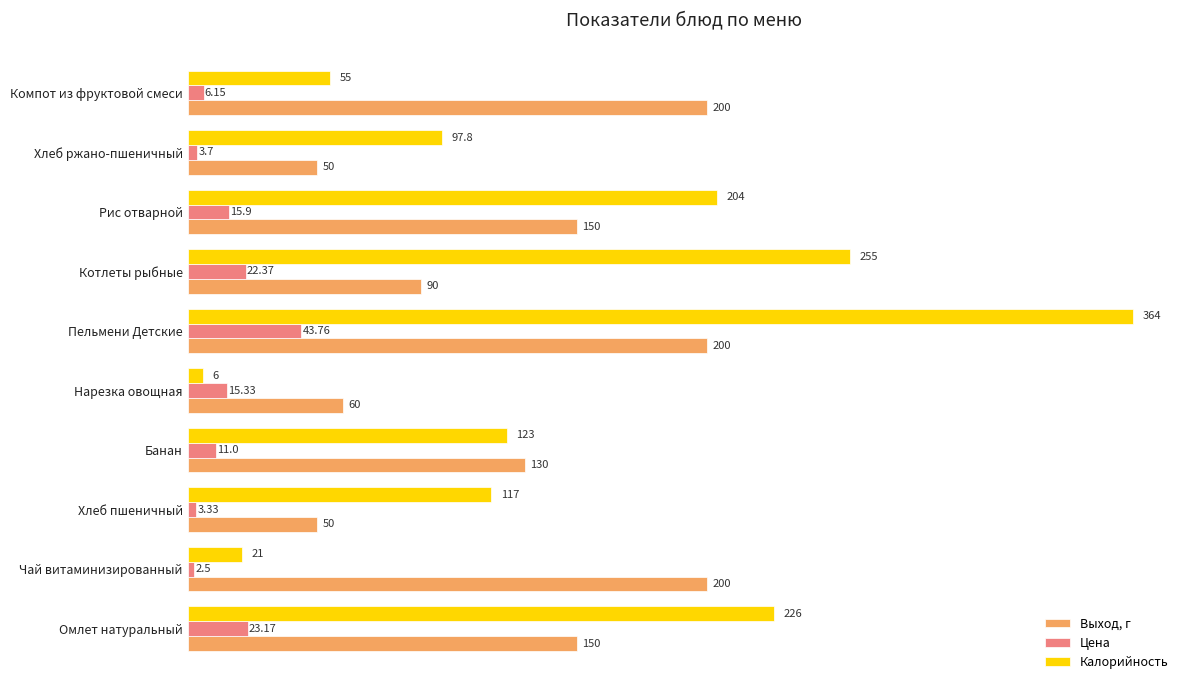

Which category has the highest value in the Калорийность series?

Пельмени Детские